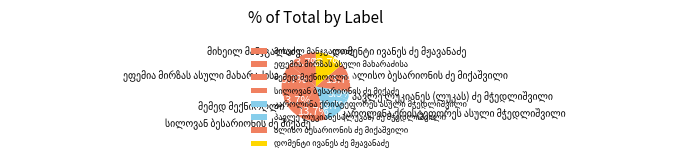

Is there a majority slice in this chart?

No